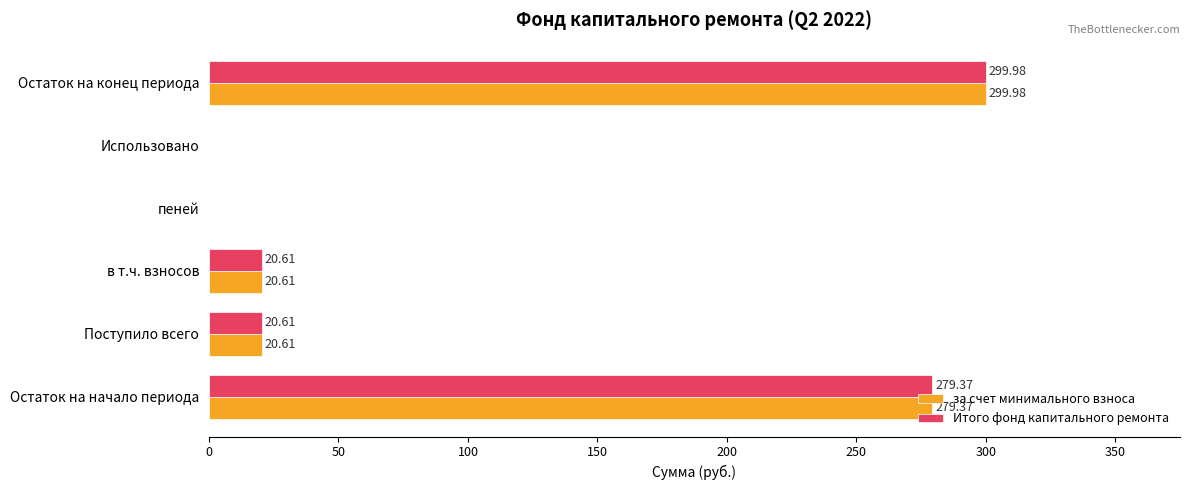

What is the sum of all за счет минимального взноса values?

620.6